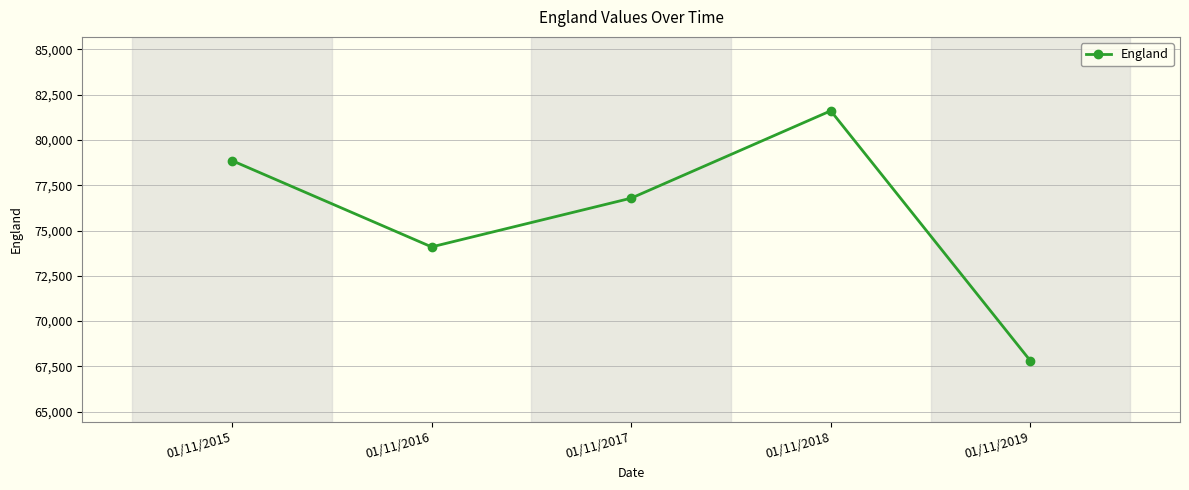

What is the greatest value displayed?

81610